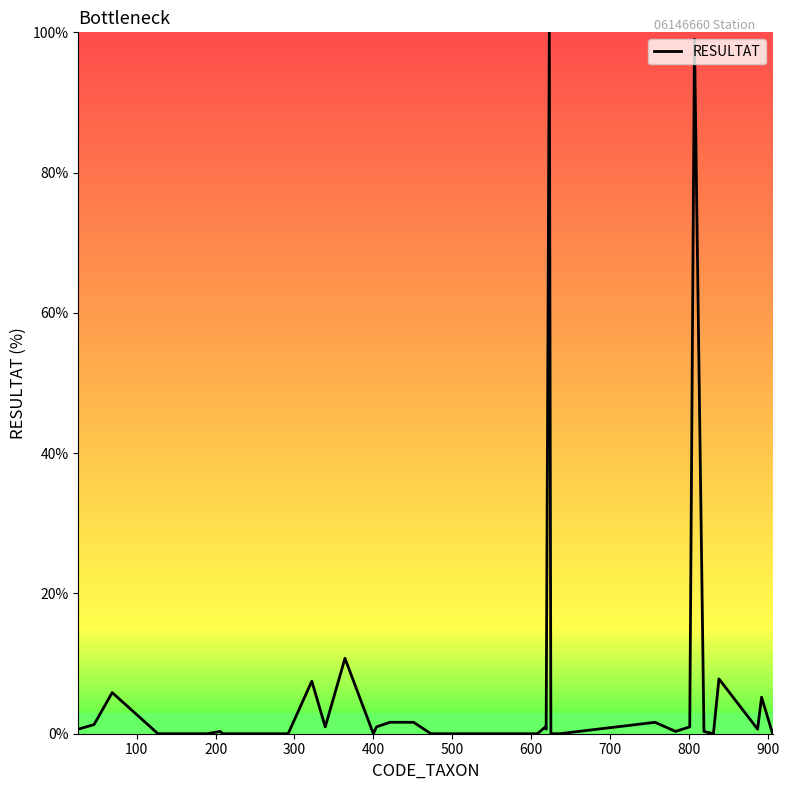

What is the difference between the second highest and minimum values?

99.0